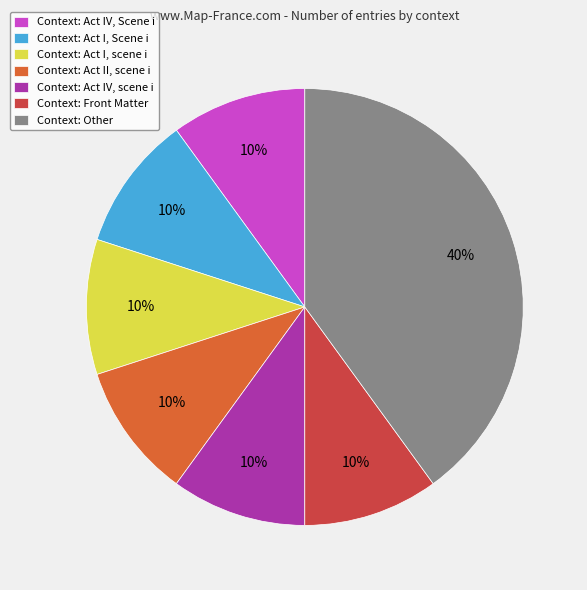

Between Context: Act I, scene i and Context: Other, which is larger?

Context: Other